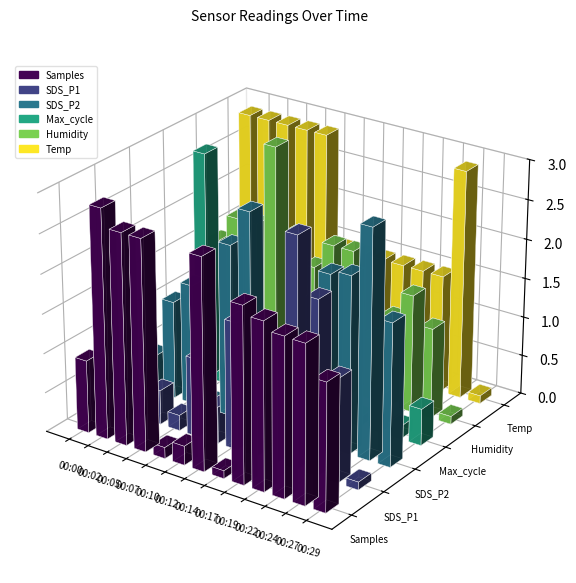

Rank the series at 00:17 from highest to lowest value.

Samples, Max_cycle, Humidity, Temp, SDS_P1, SDS_P2